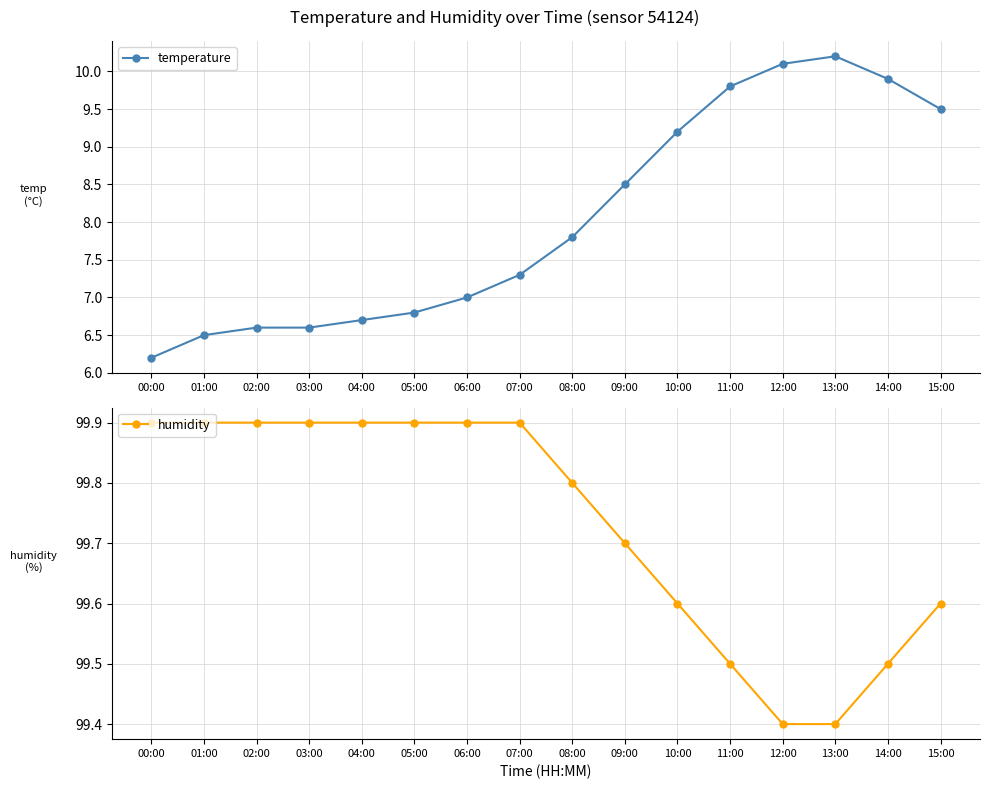

What are all the series names shown in the legend?

temperature, humidity